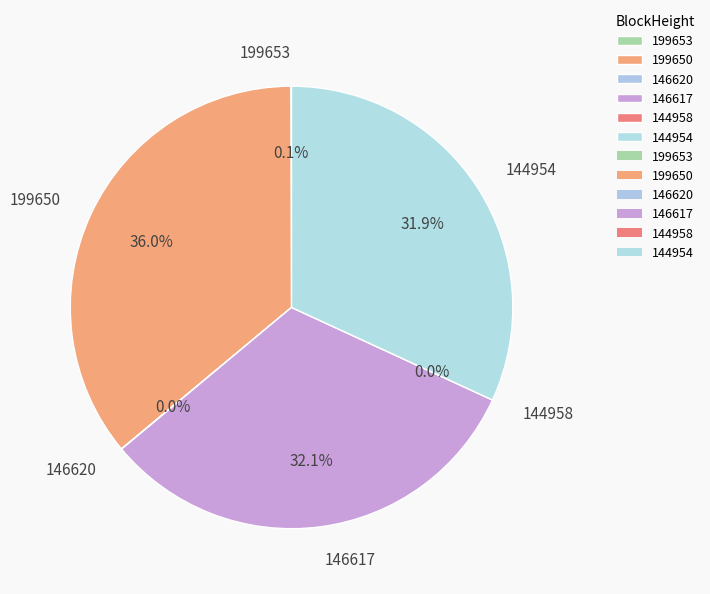

Is there any slice that represents more than half of the pie?

No